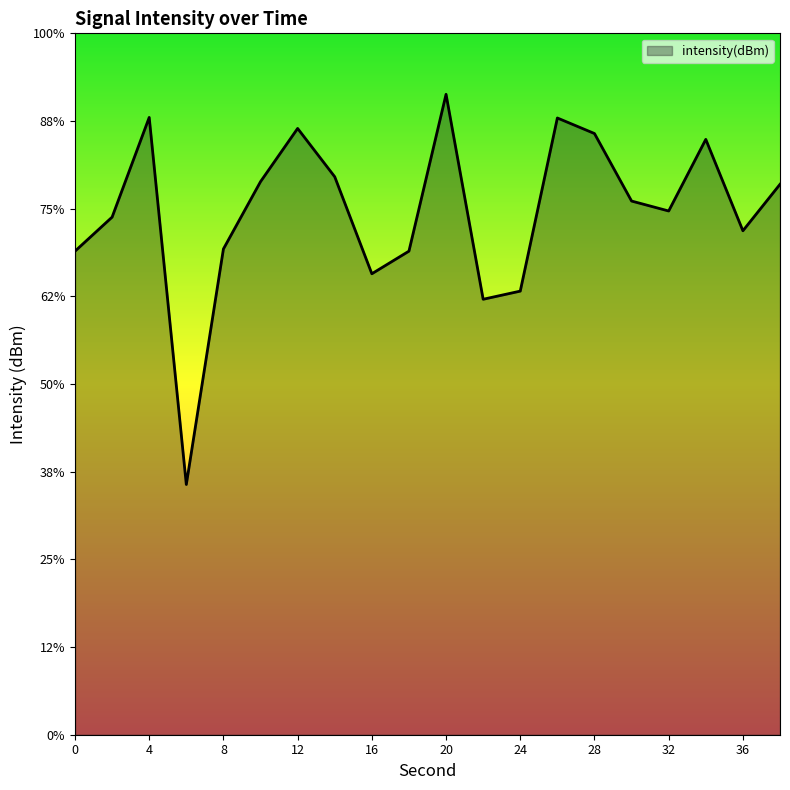

What is the value of the 13th point from the left?

-134.7